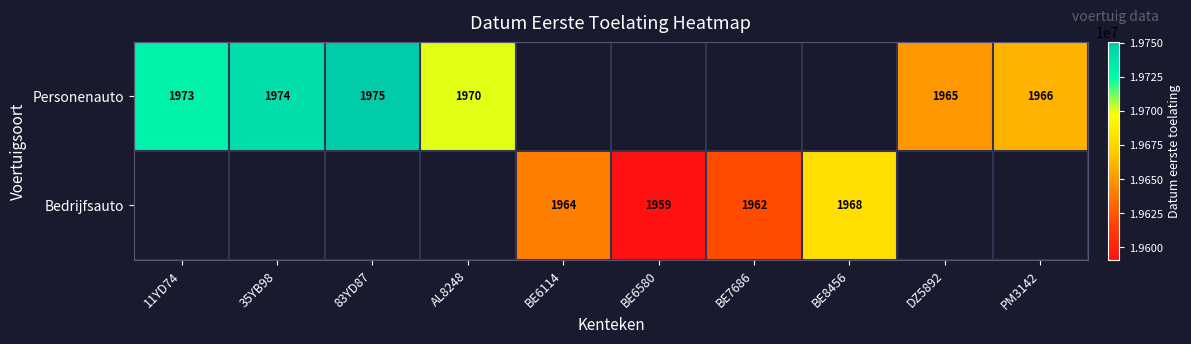

True or false: Bedrijfsauto has a value of 1968 at BE8456.

True